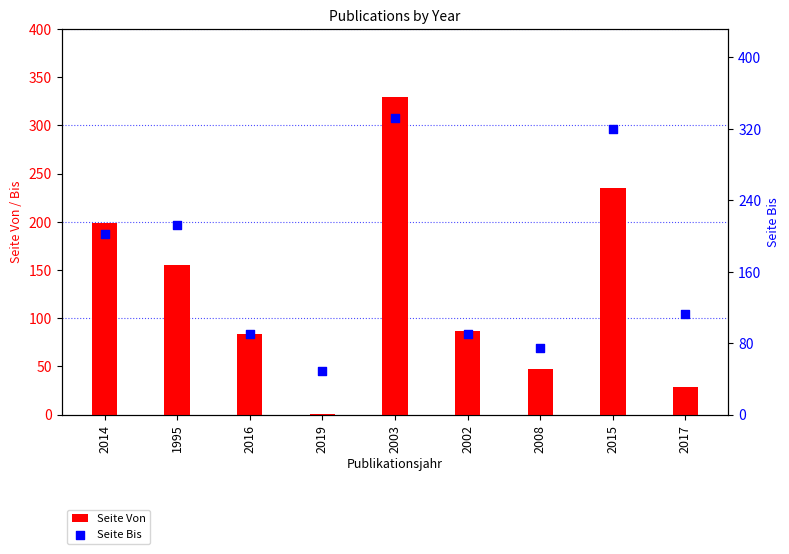

What is the total value across all series at 2008?

121